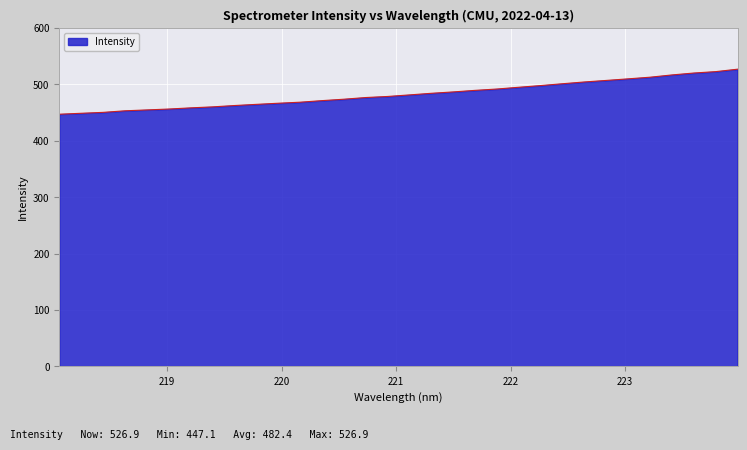

What is the greatest value displayed?

526.9